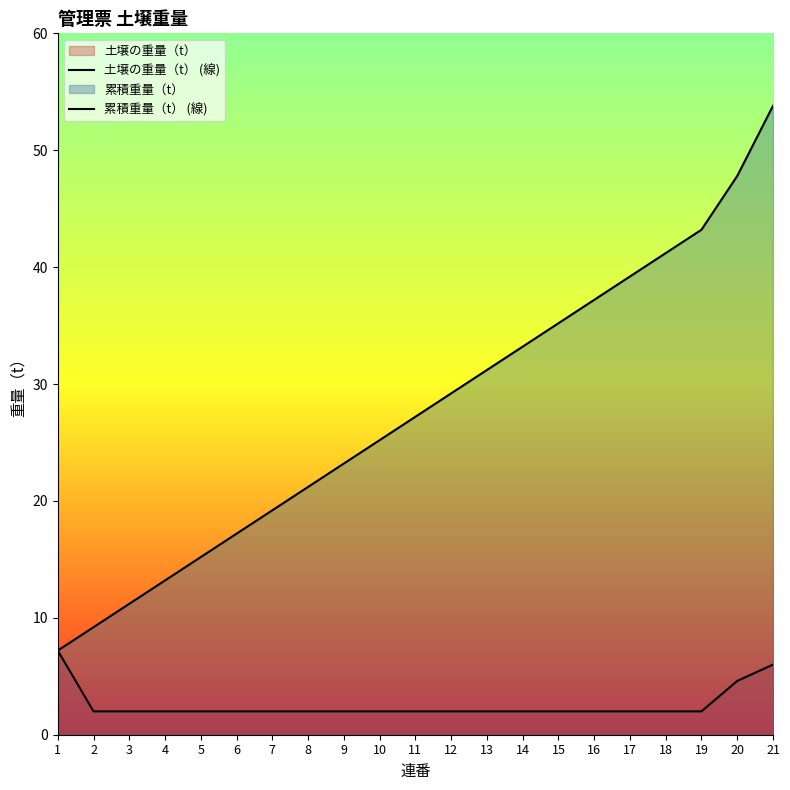

Reading right to left, what are all the values shown in this chart?

土壌の重量（t） (線): 6.0	4.6	2.0	2.0	2.0	2.0	2.0	2.0	2.0	2.0	2.0	2.0	2.0	2.0	2.0	2.0	2.0	2.0	2.0	2.0	7.2
累積重量（t） (線): 53.8	47.8	43.2	41.2	39.2	37.2	35.2	33.2	31.2	29.2	27.2	25.2	23.2	21.2	19.2	17.2	15.2	13.2	11.2	9.2	7.2